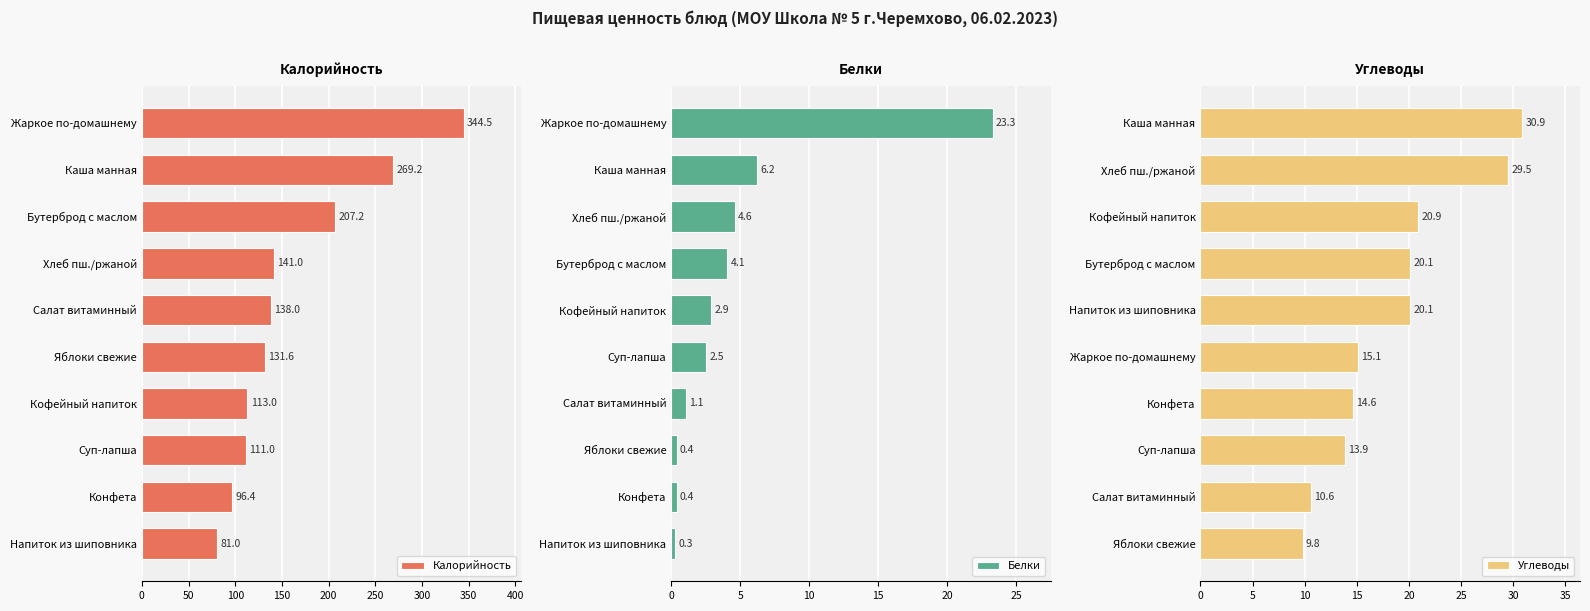

The value of Углеводы at Хлеб пш./ржаной is 29.5. True or false?

True